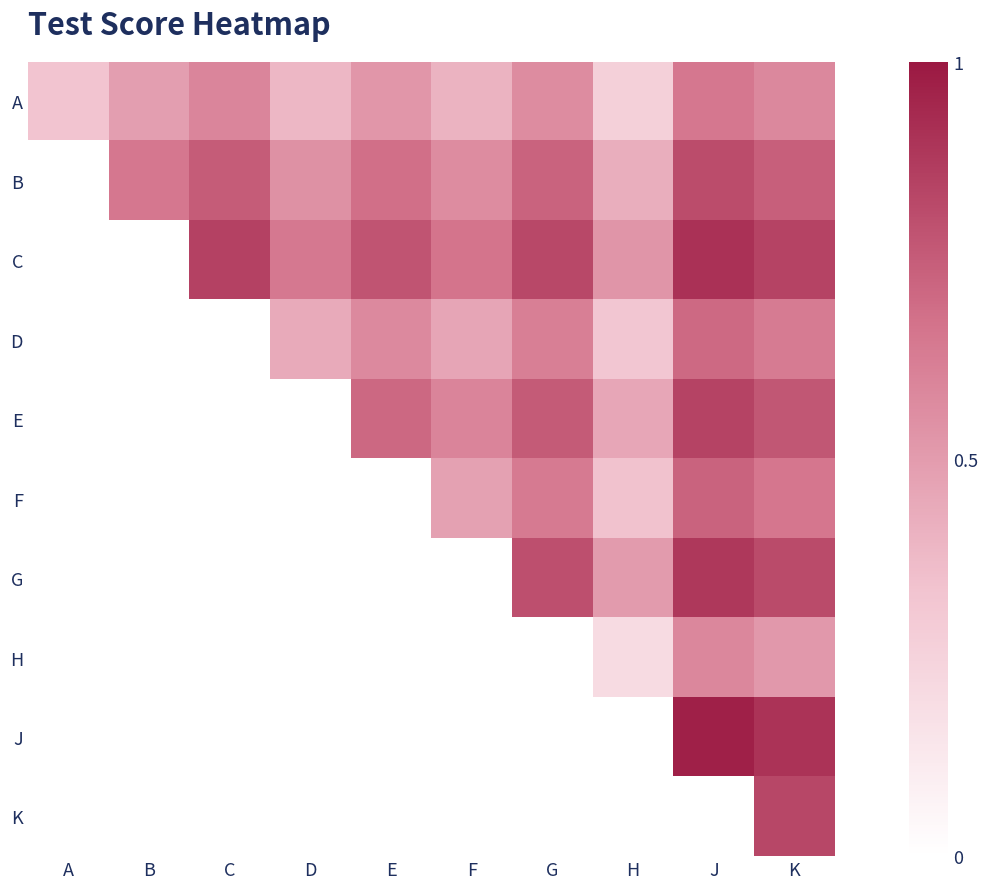

What is the difference between the highest and lowest values at J?

0.4